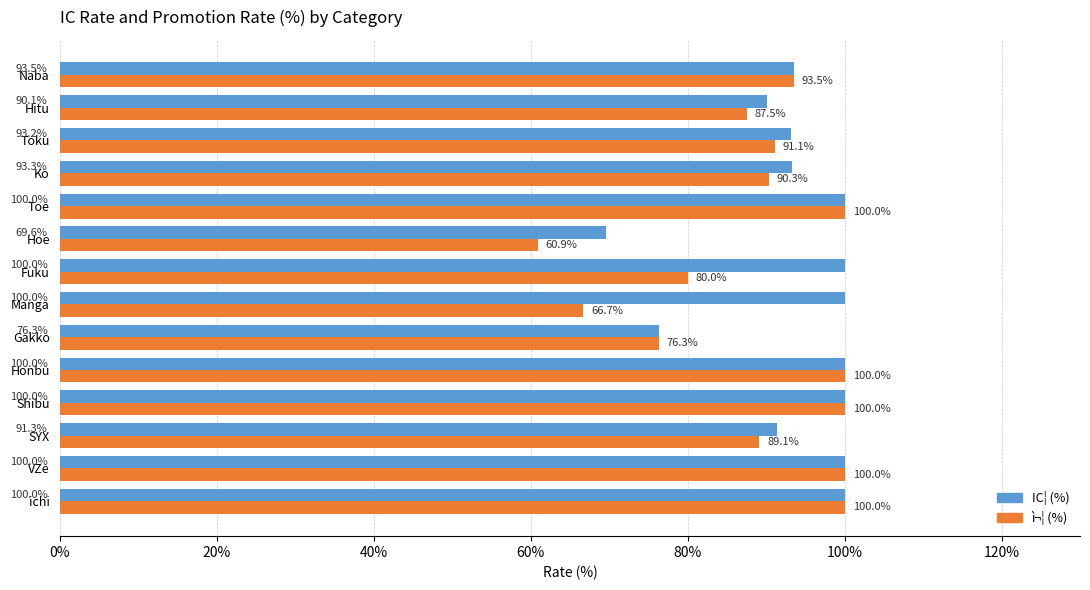

Which series has the largest range (max minus min)?

ì¬¦ (%)